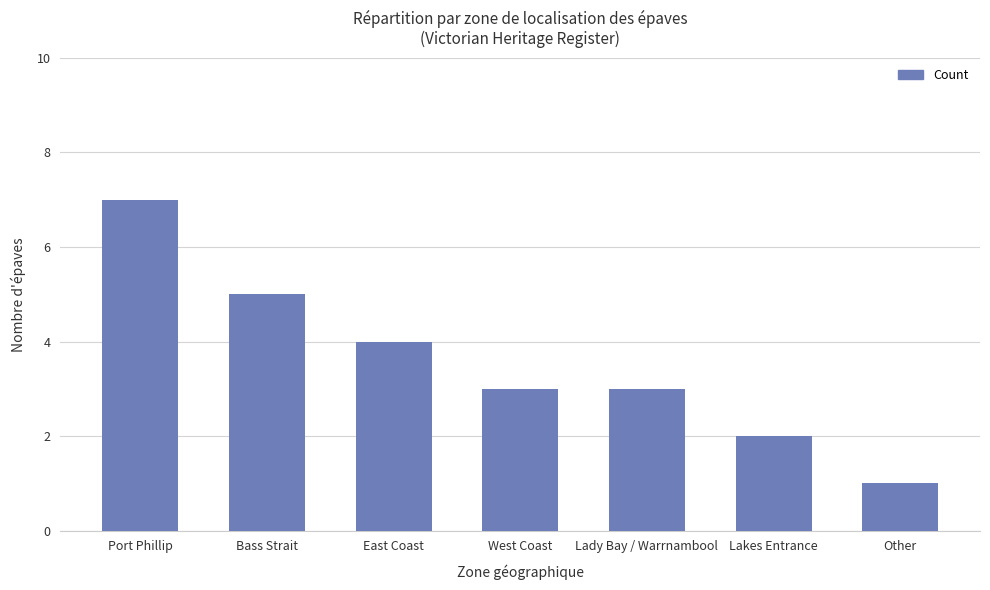

The chart shows a value of 9 at Port Phillip. True or false?

False